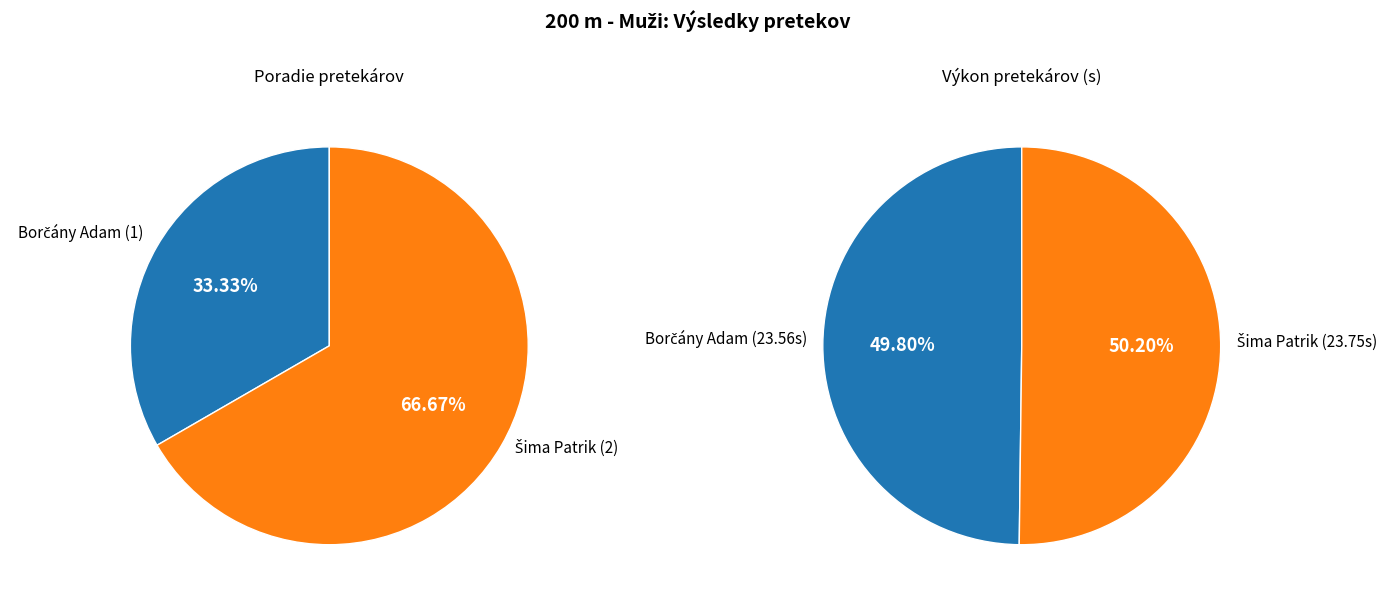

Rank the categories by value from highest to lowest.

Šima Patrik, Borčány Adam